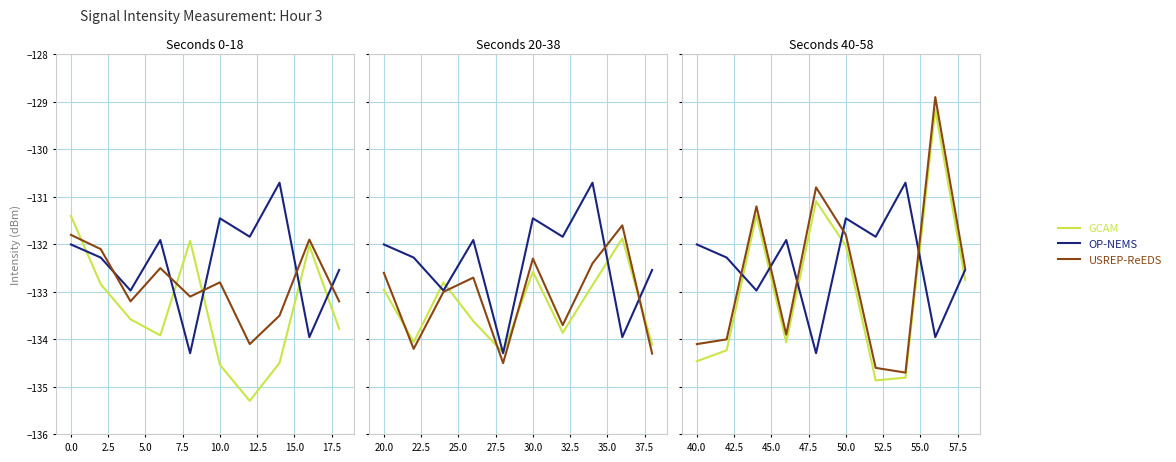

Which series changed the most between −2.5 and 2.5?

GCAM